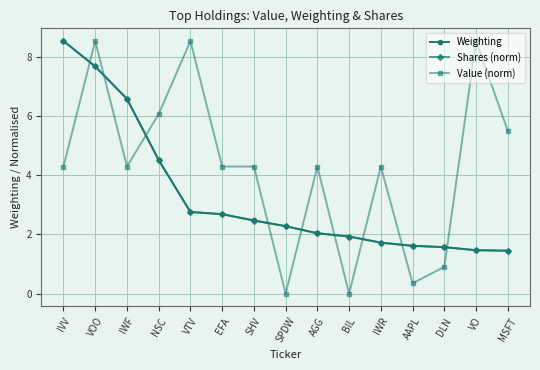

What is the average value of the Shares (norm) series?

3.3